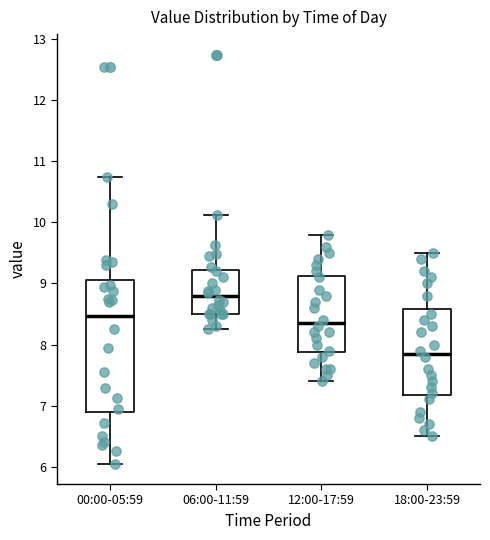

Reading left to right, read every box against the y-axis: the position of its median line, the range the box covers, and the ends of its whiskers. The values are not printed on the chart, so give them approximately, as read against the axis.

00:00-05:59: median 8.5, box 6.9 to 9.1, whiskers 6.1 to 10.8
06:00-11:59: median 8.8, box 8.5 to 9.2, whiskers 8.3 to 10.1
12:00-17:59: median 8.4, box 7.9 to 9.1, whiskers 7.4 to 9.8
18:00-23:59: median 7.9, box 7.2 to 8.6, whiskers 6.5 to 9.5